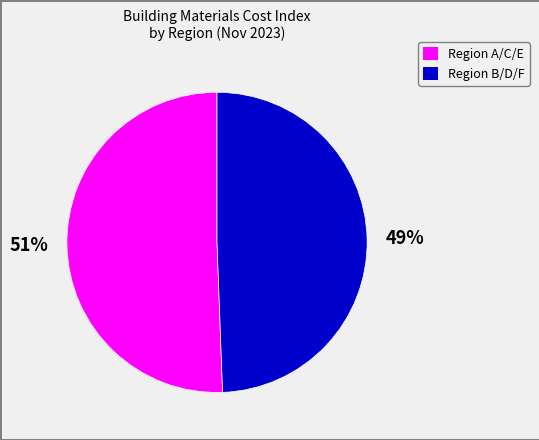

Is there a majority slice in this chart?

Yes